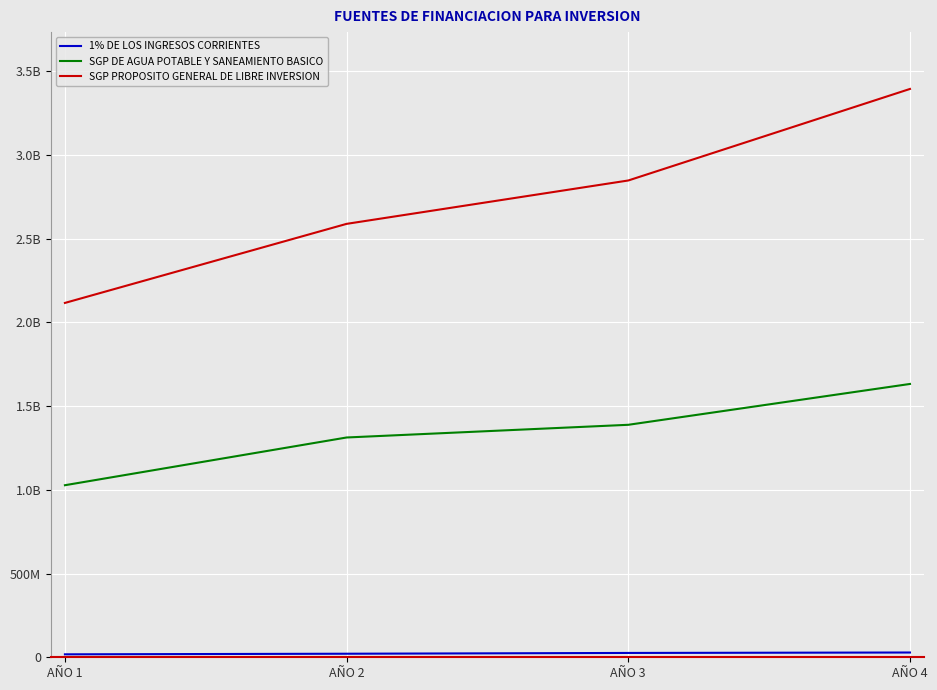

Is it true that SGP DE AGUA POTABLE Y SANEAMIENTO BASICO equals 1456359279 at AÑO 1?

False